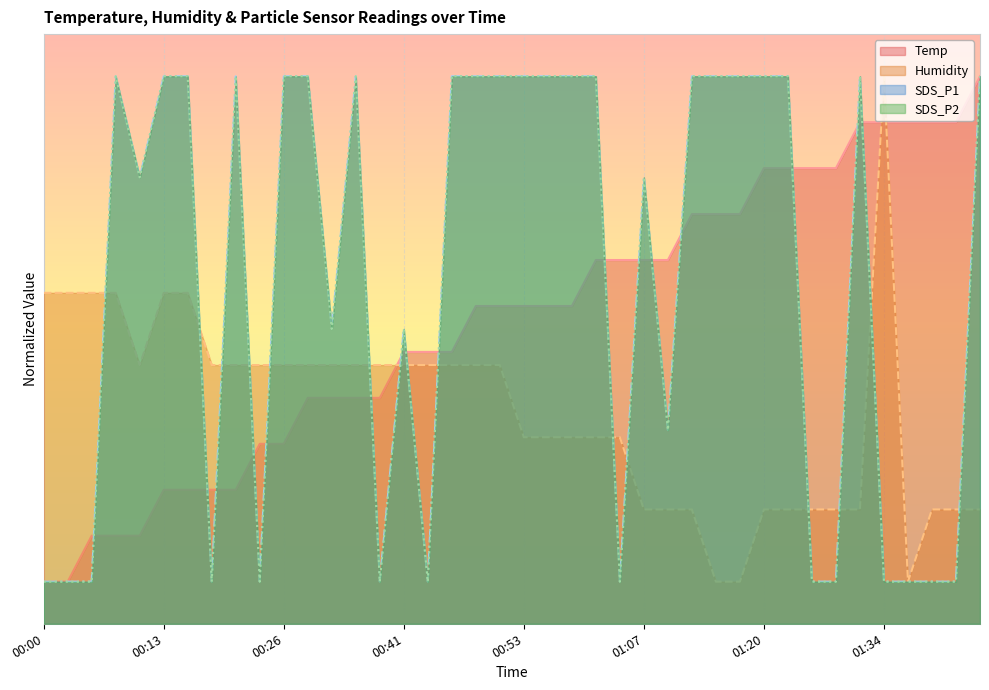

True or false: SDS_P2 and Temp cross at least once.

True